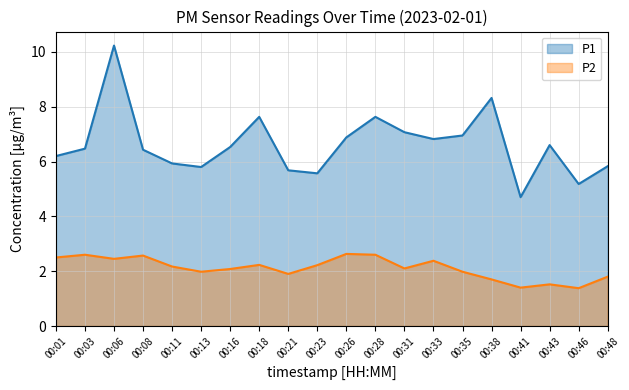

Is it true that P1 equals 5.9 at 00:11?

True